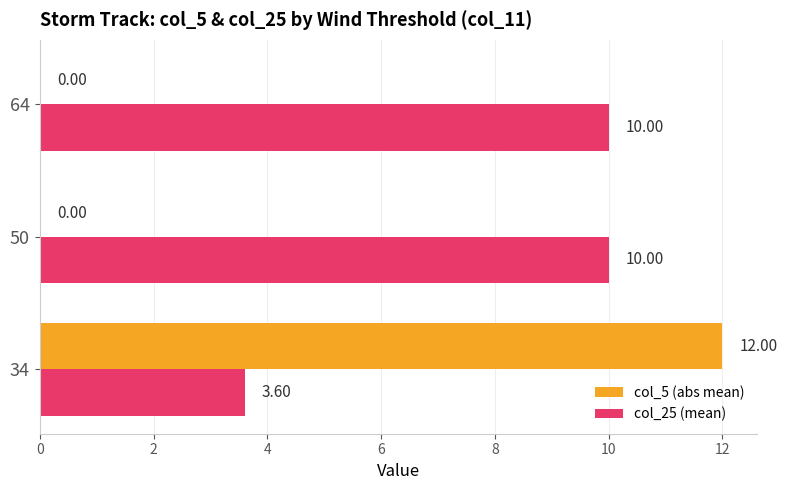

What is the total value across all series at 50?

10.0